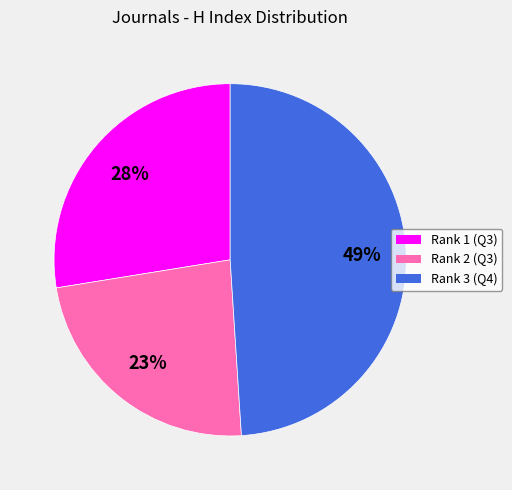

Is it true that Rank 2 (Q3) is 14% of the pie?

False